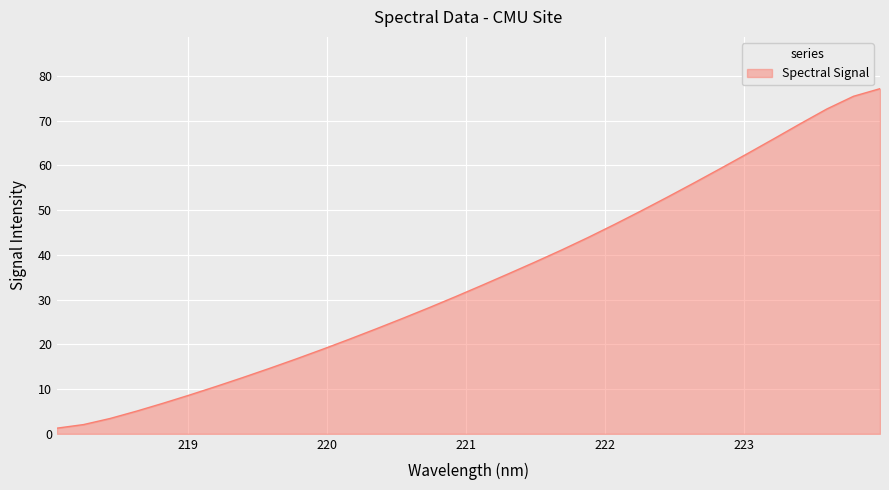

What is the greatest value displayed?

77.2